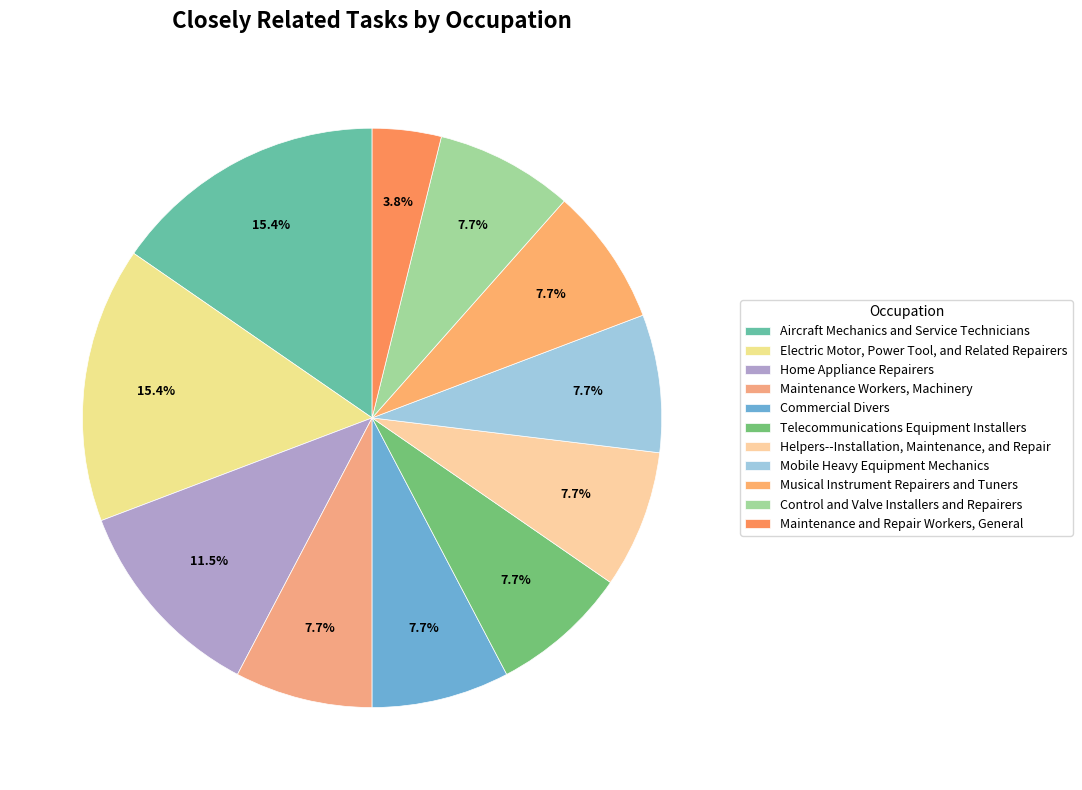

Combined, what portion of the pie is Helpers--Installation, Maintenance, and Repair and Telecommunications Equipment Installers?

15.4%